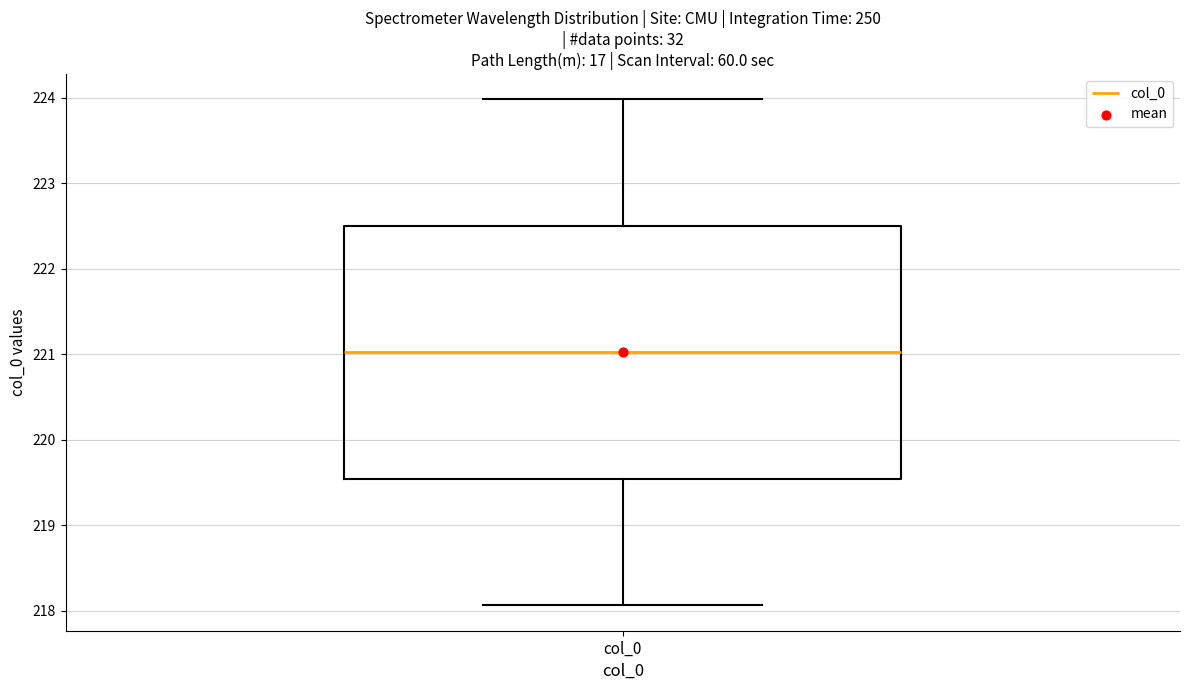

Read this box plot against the y-axis: the position of the median line, the range covered by the box, and the ends of both whiskers. The values are not printed on the chart, so give them approximately, as read against the axis.

median 221.0, box 219.5 to 222.5, whiskers 218.1 to 224.0